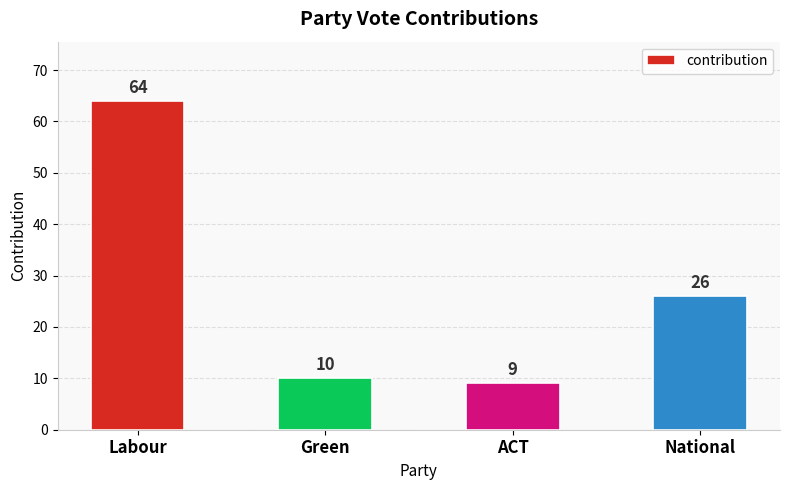

What is the approximate value at Labour?

64